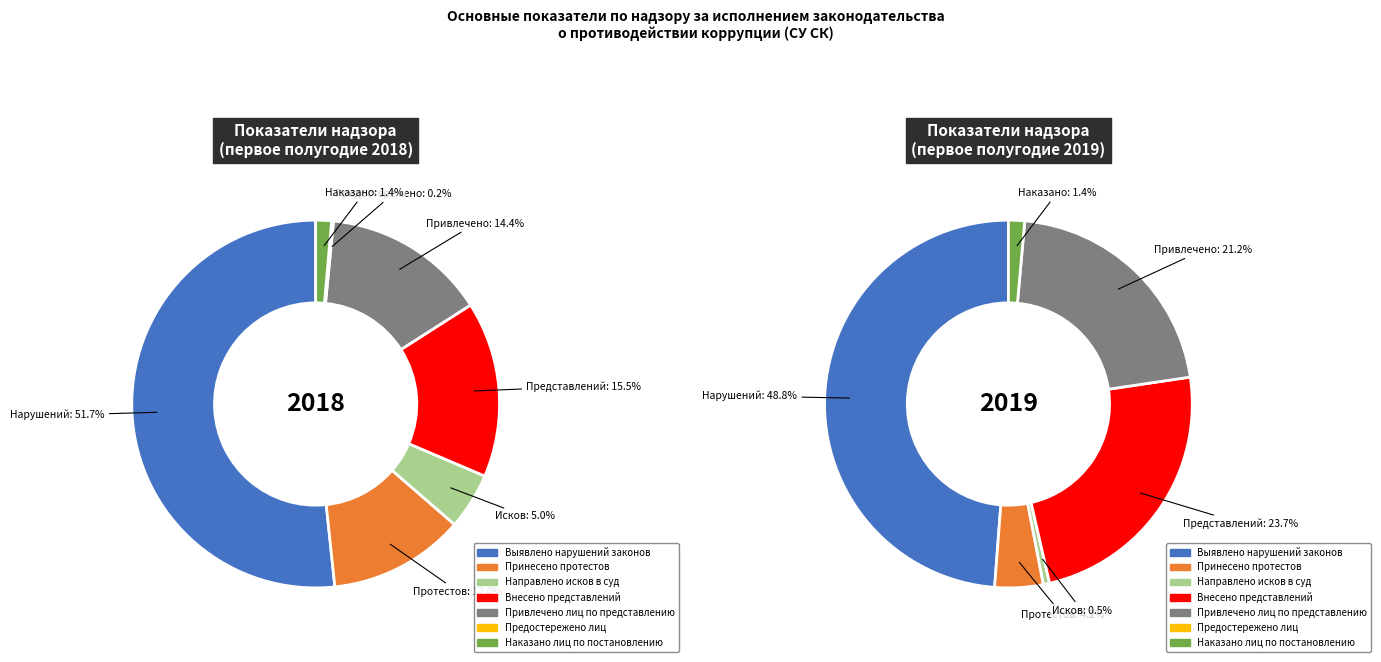

The Выявлено нарушений законов slice represents 57% of the pie. True or false?

False